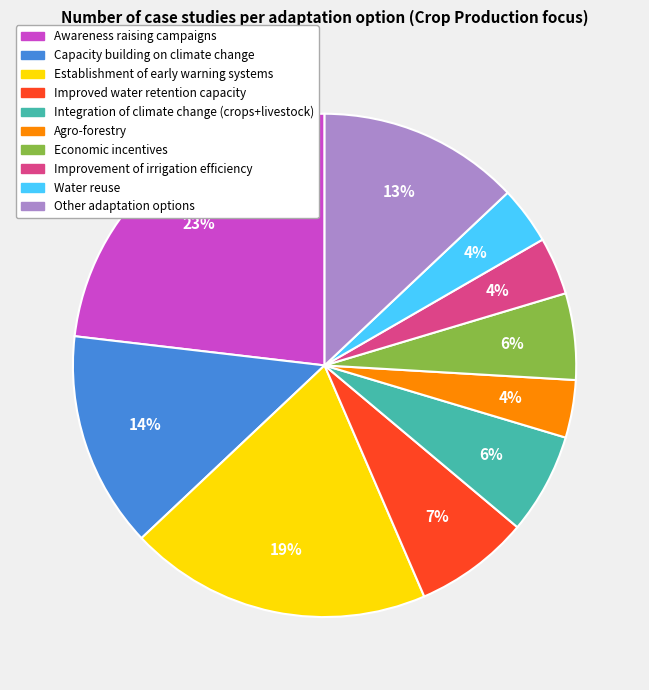

Which category has the biggest portion of the pie?

Awareness raising campaigns